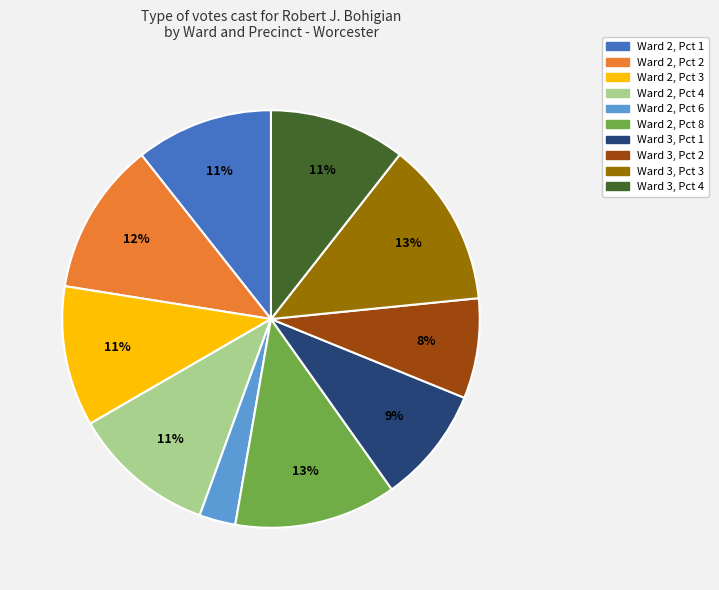

Does any single category account for the majority?

No